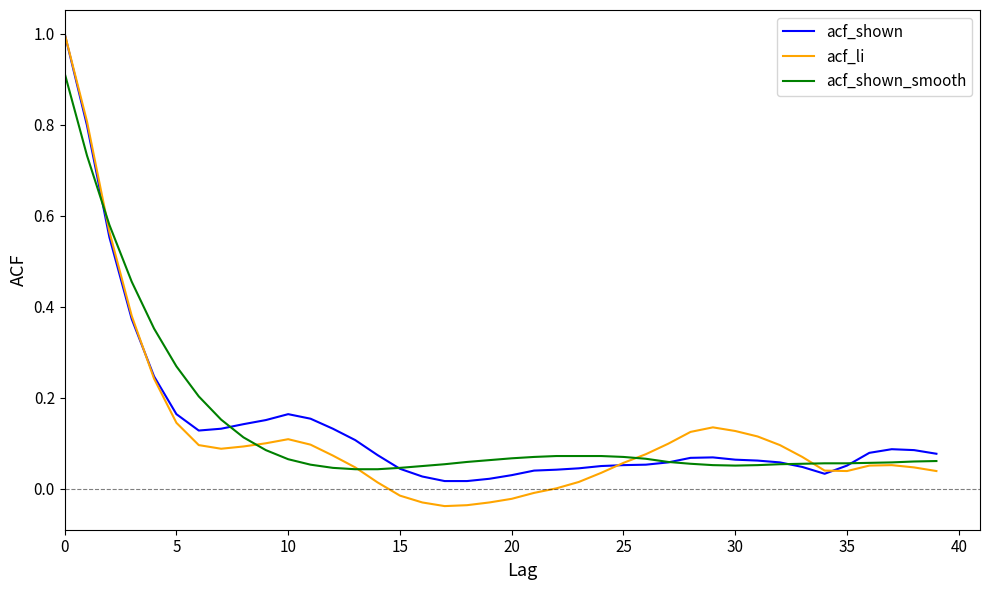

What is the maximum value for acf_shown?

1.0